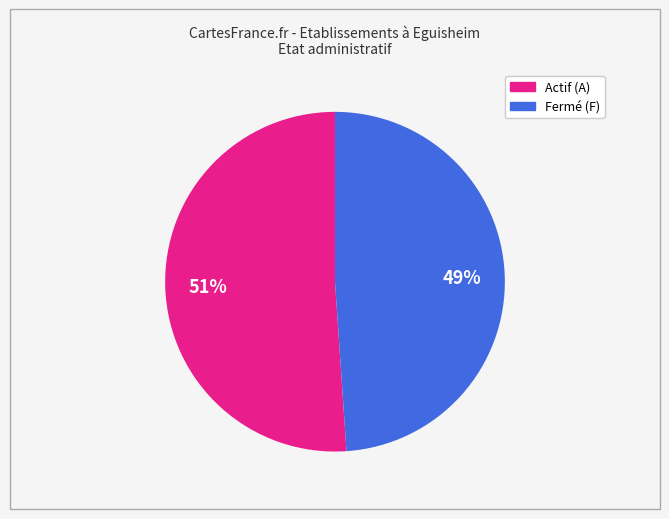

To the nearest percent, what is the difference between the largest and smallest slice percentages?

2%